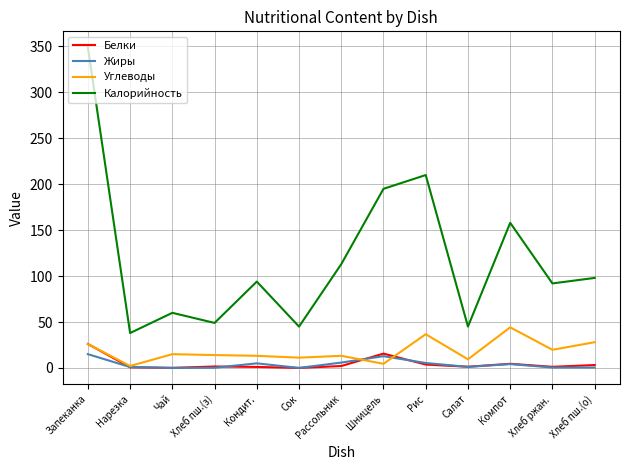

At how many categories does at least one series exceed 233?

1